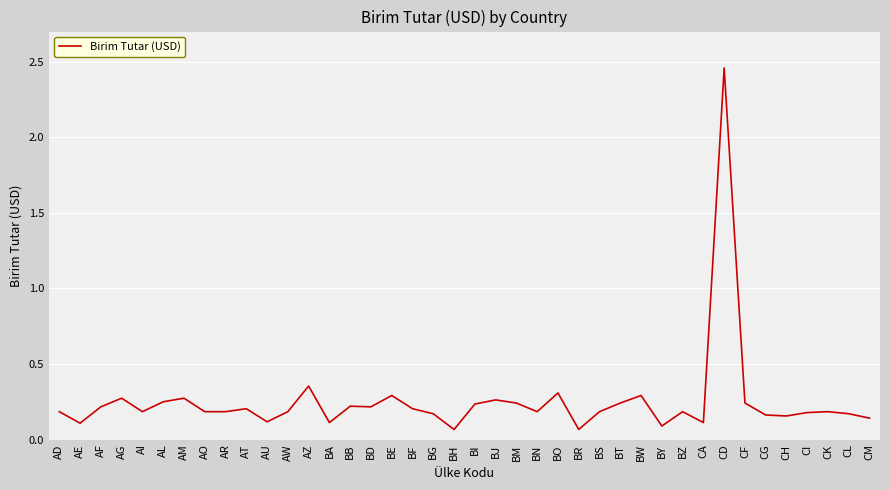

What position from the left is BZ?

31